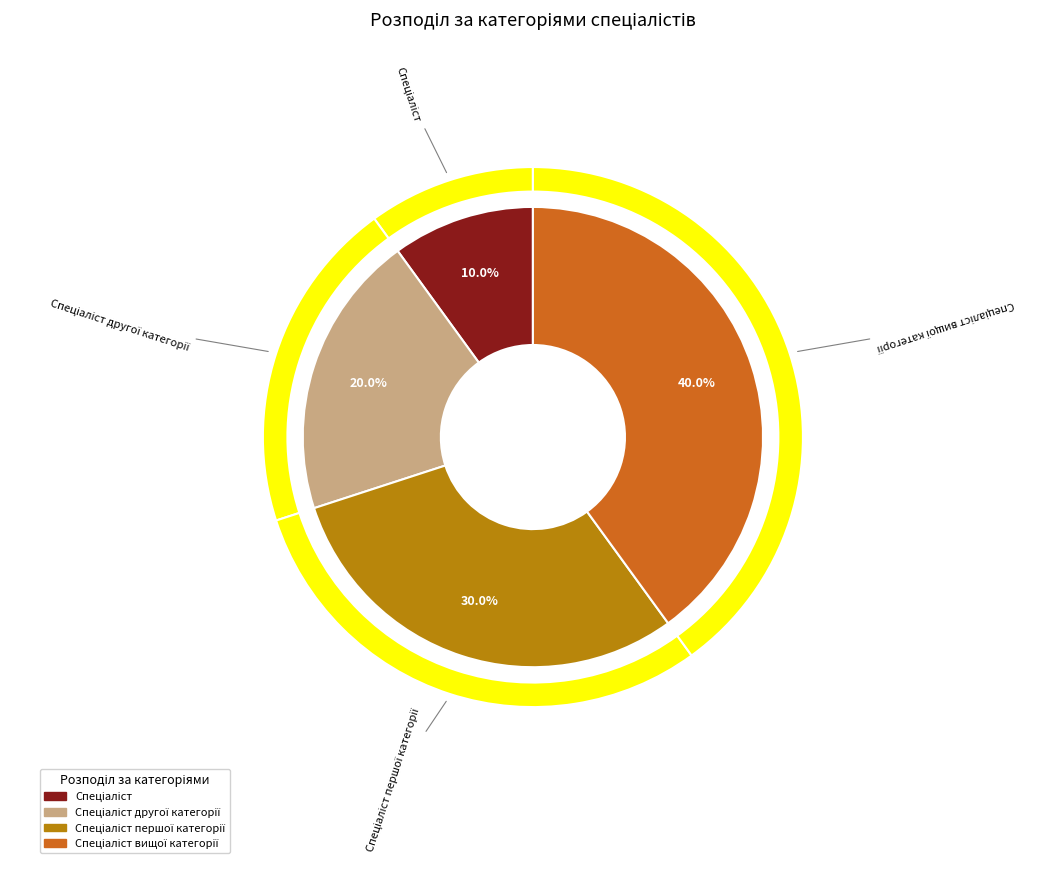

How many slices are in this pie chart?

4